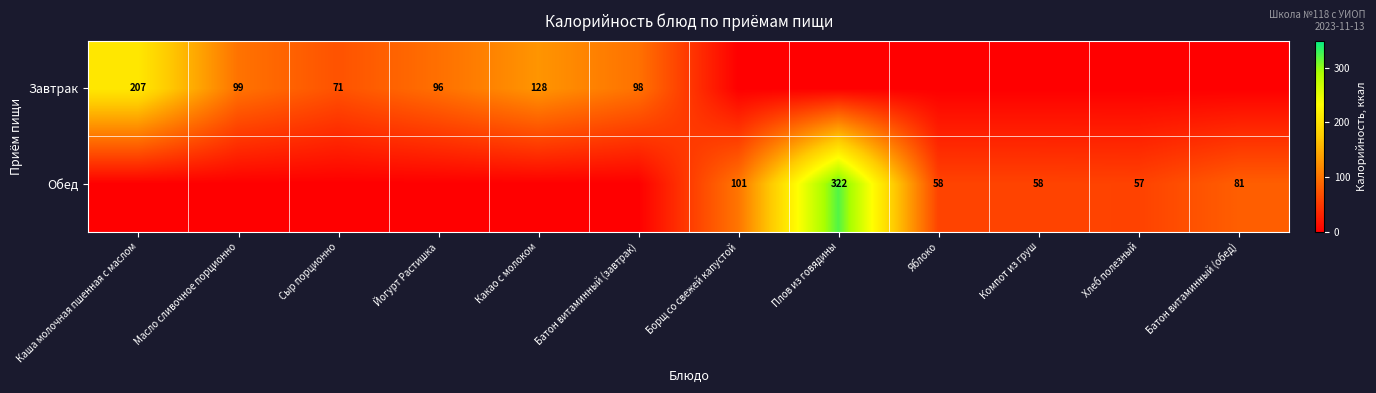

Is the value of Завтрак at Батон витаминный (завтрак) greater than the value of Обед at Плов из говядины?

No